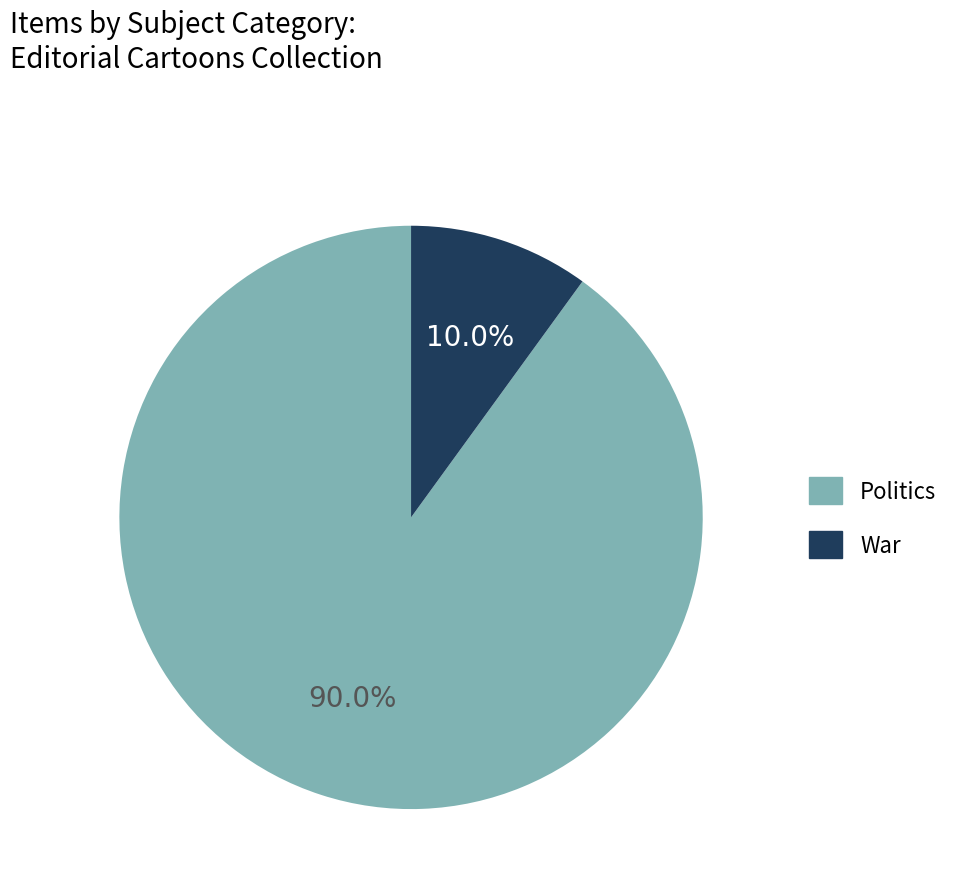

Is there any slice that represents more than half of the pie?

Yes